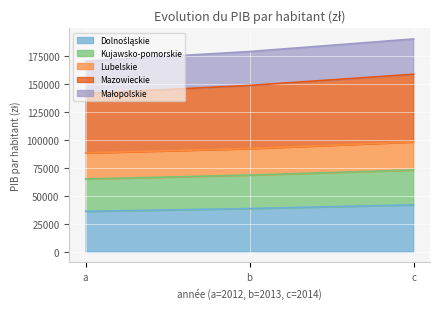

At which label does Mazowieckie reach its minimum?

a